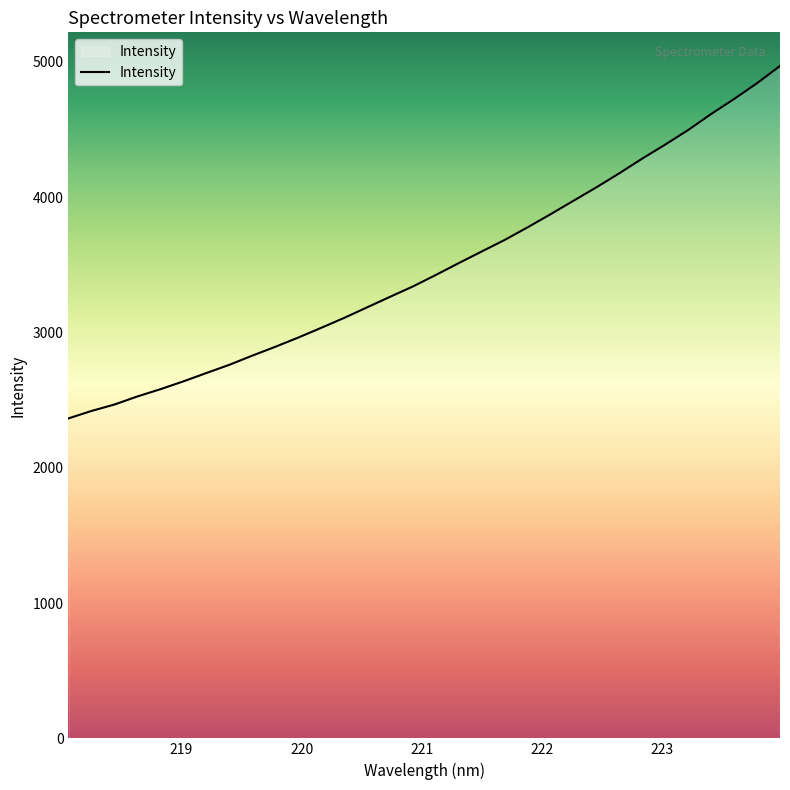

True or false: the data has more than 1 interior local peaks.

False